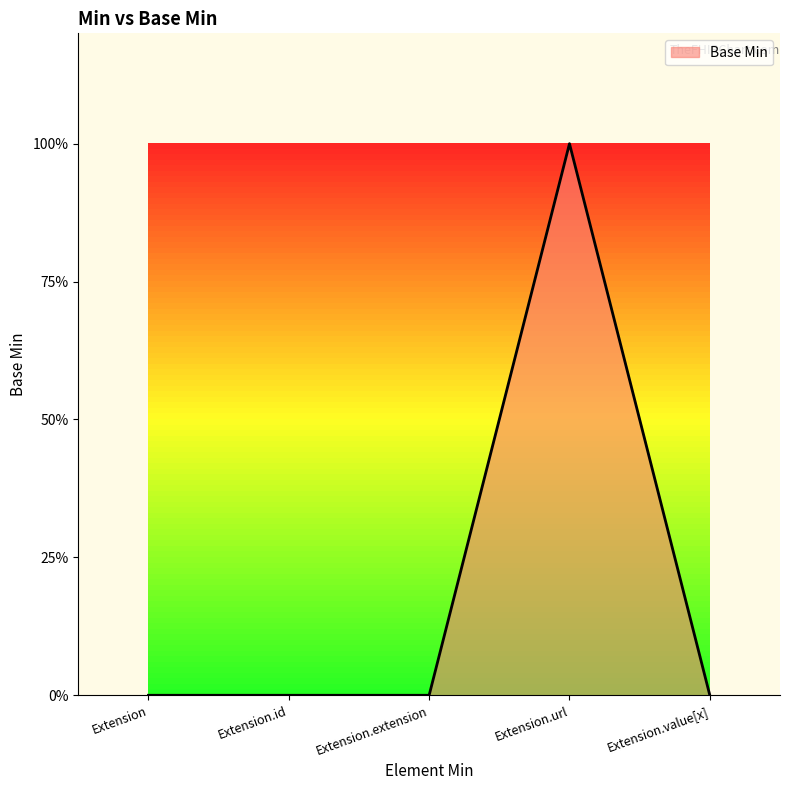

Reading right to left, extract all data points from this chart.

Extension.value[x]=0	Extension.url=1	Extension.extension=0	Extension.id=0	Extension=0